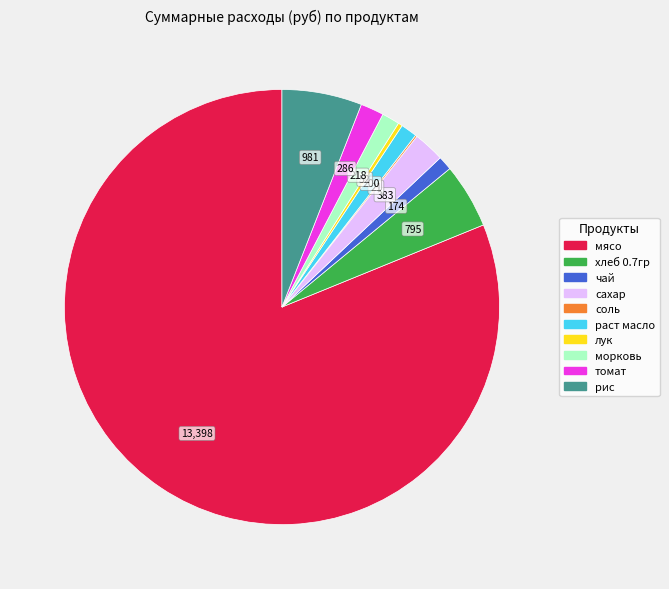

True or false: мясо accounts for 81% of the total.

True